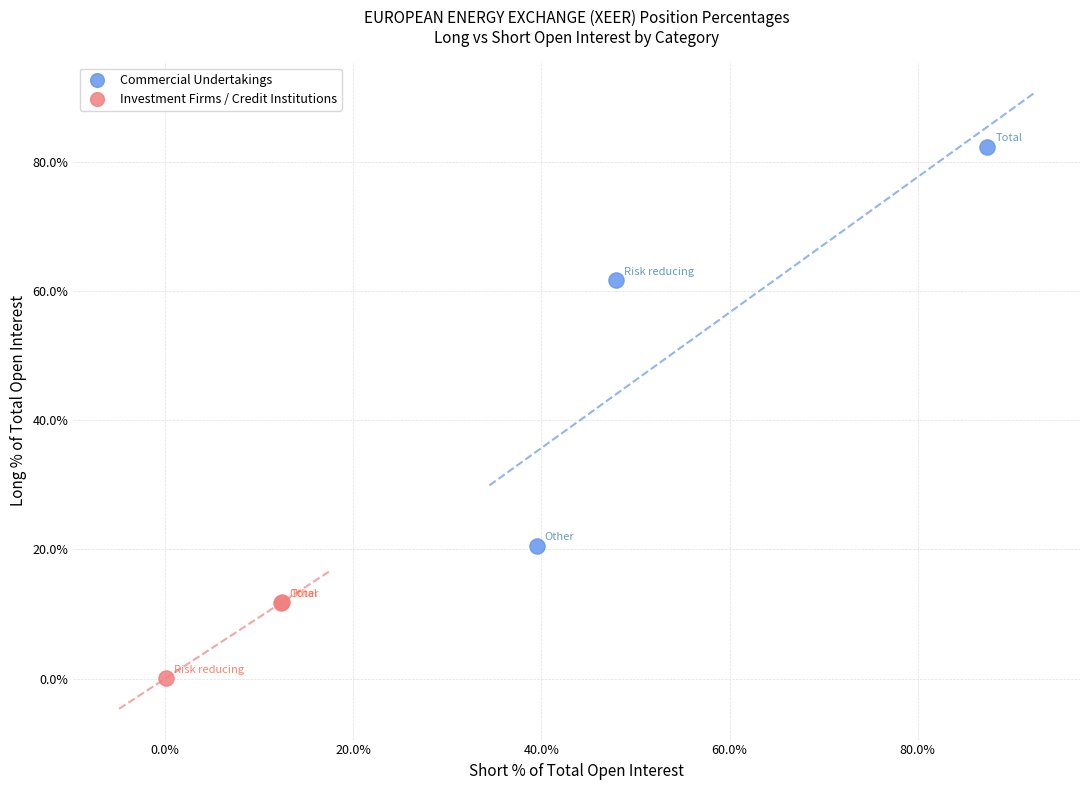

Which series contains the highest Y value?

Commercial Undertakings